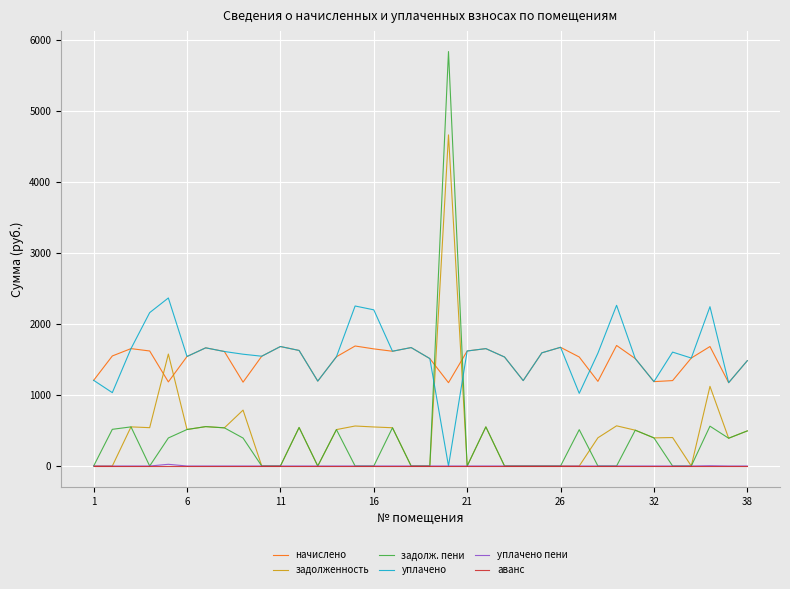

What are all the series names shown in the legend?

начислено, задолженность, задолж. пени, уплачено, уплачено пени, аванс